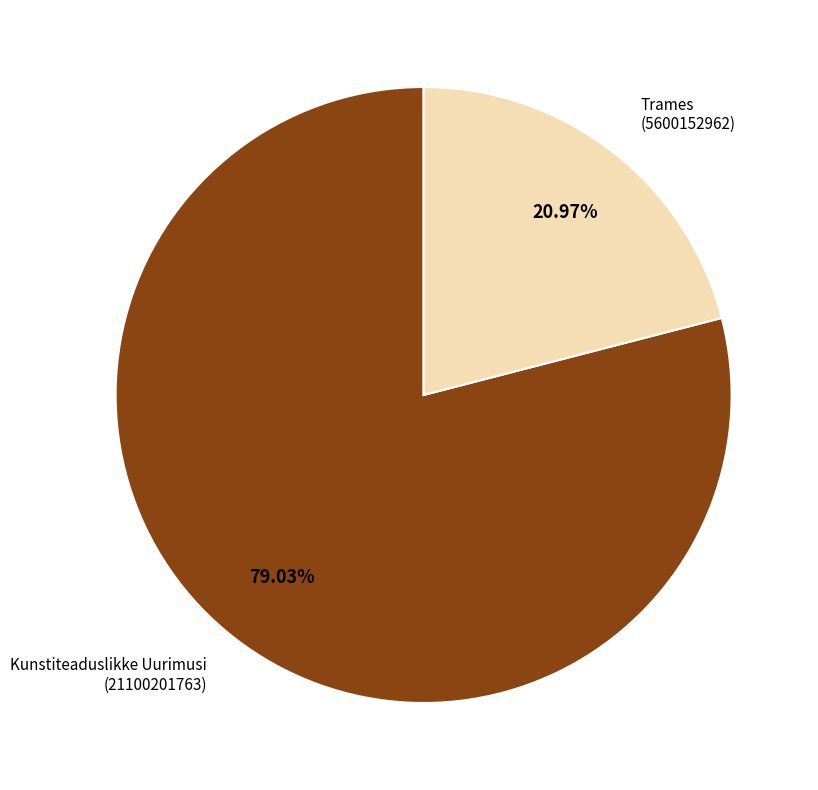

What is the total percentage of Trames and Kunstiteaduslikke Uurimusi?

100.0%